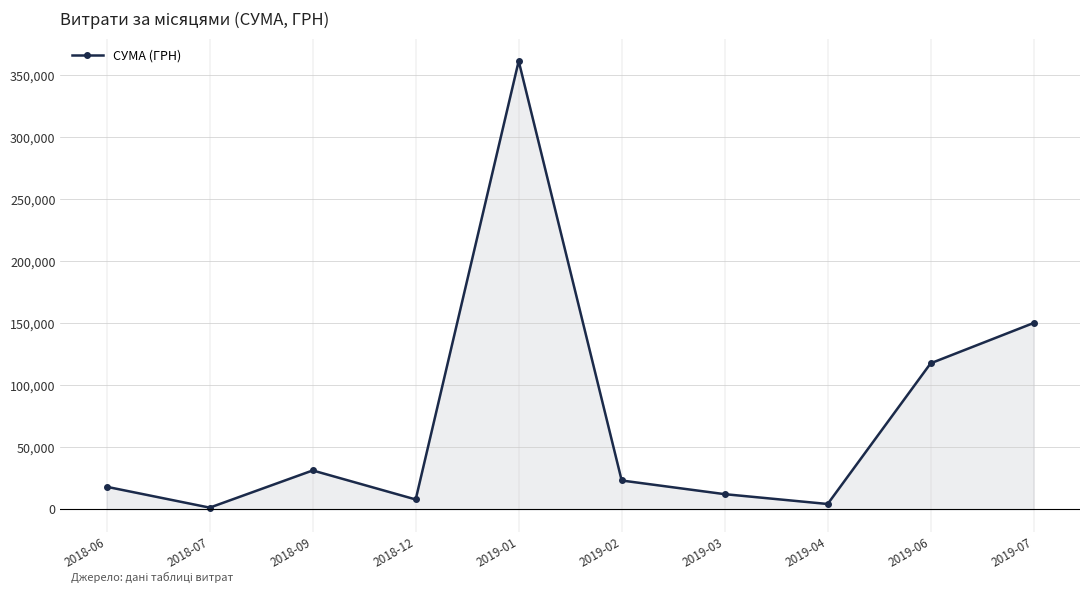

Is it true that the value at 2018-09 is 31267.7?

True